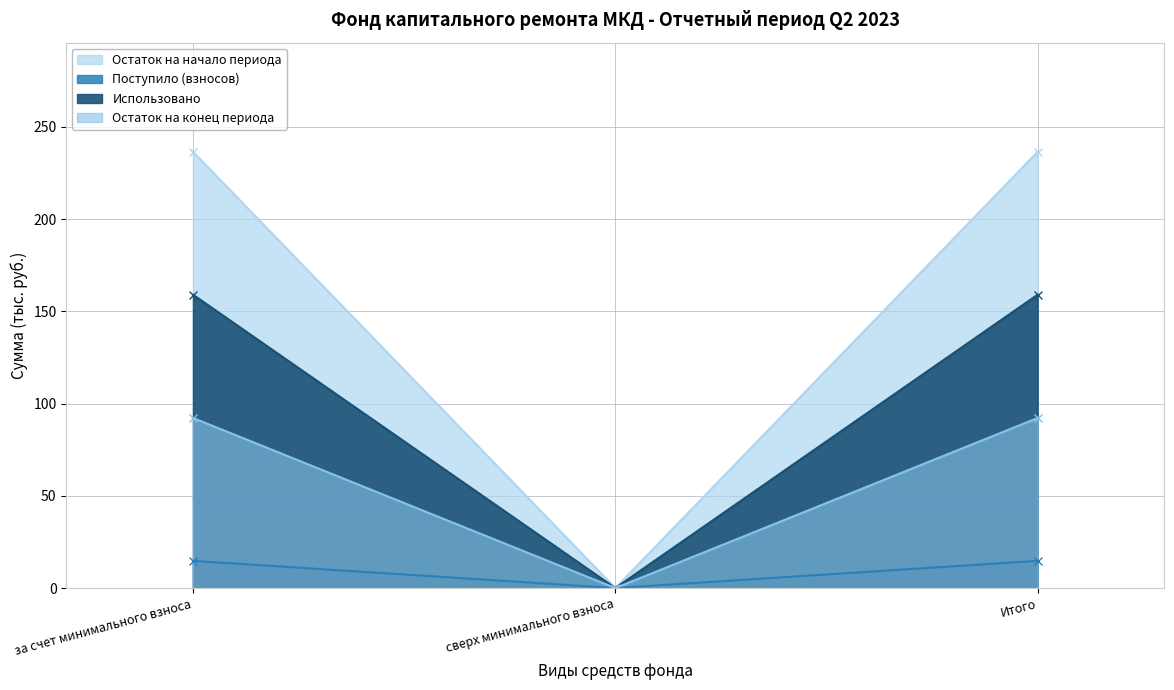

At which label is Использовано closest to 79?

сверх минимального взноса